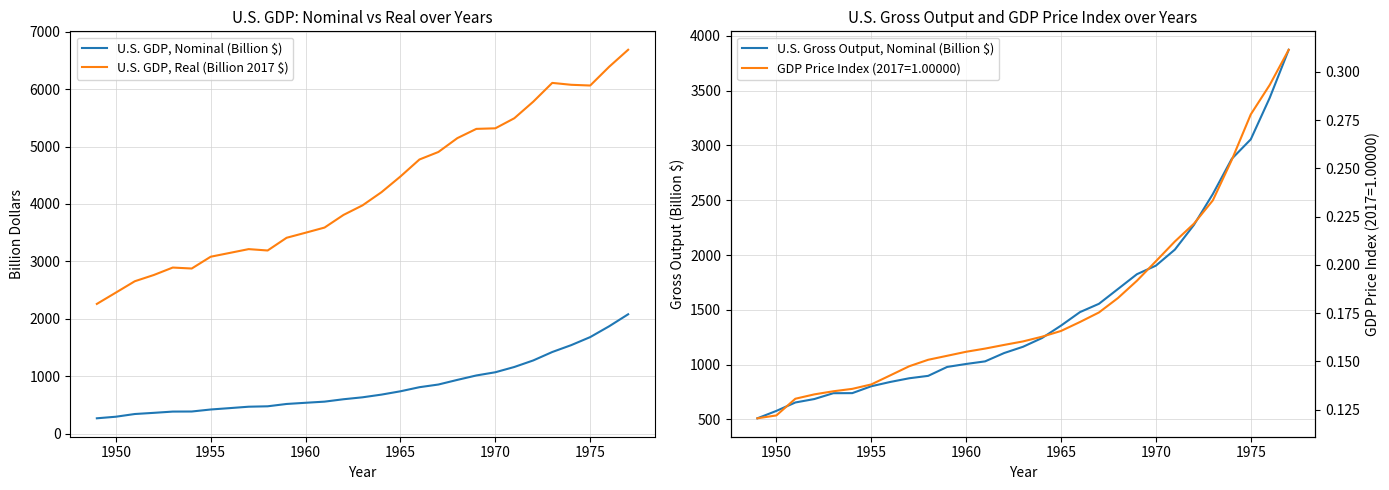

At how many categories does at least one series exceed 5033?

10